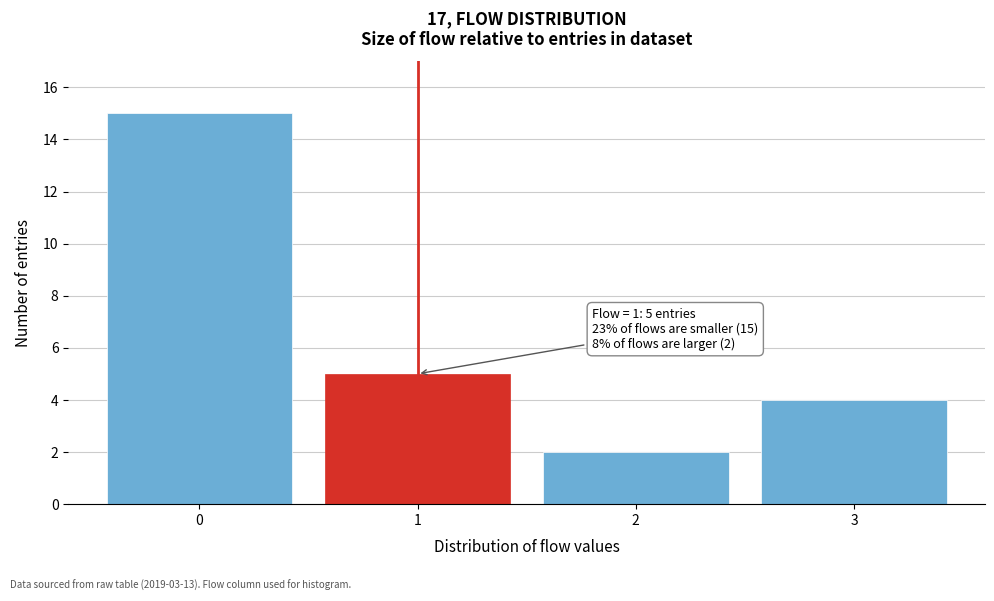

Which range on the x-axis has the tallest bar?

-0.5 to 0.5